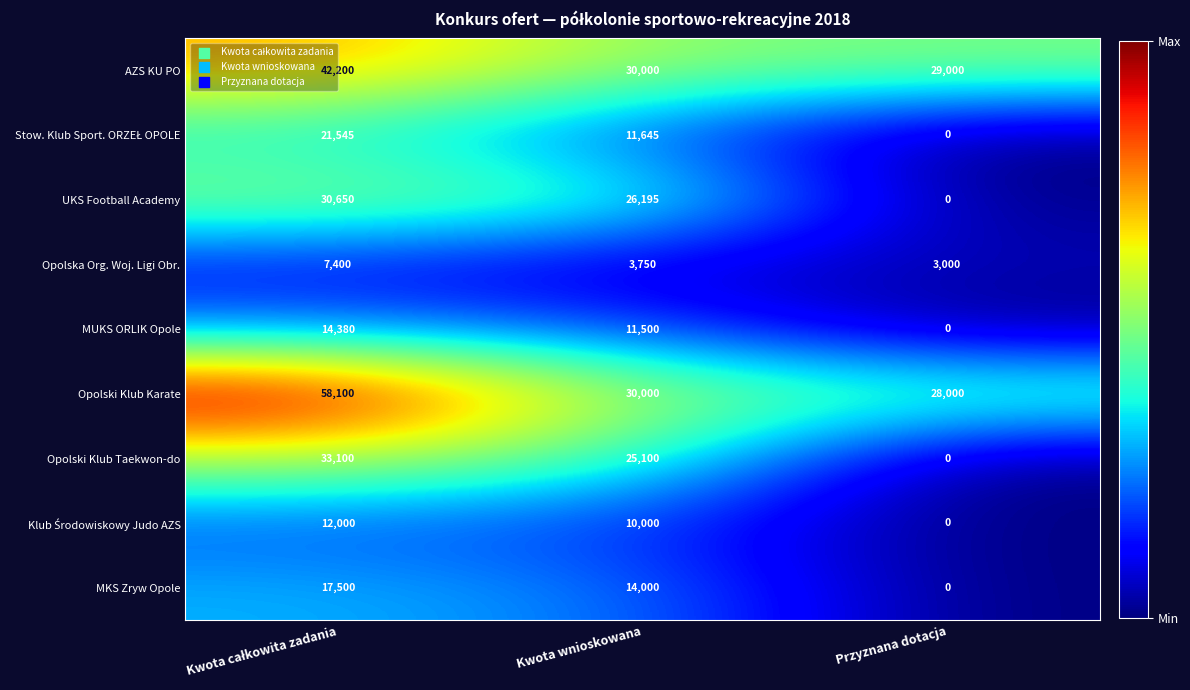

How many data points does each series have?

3